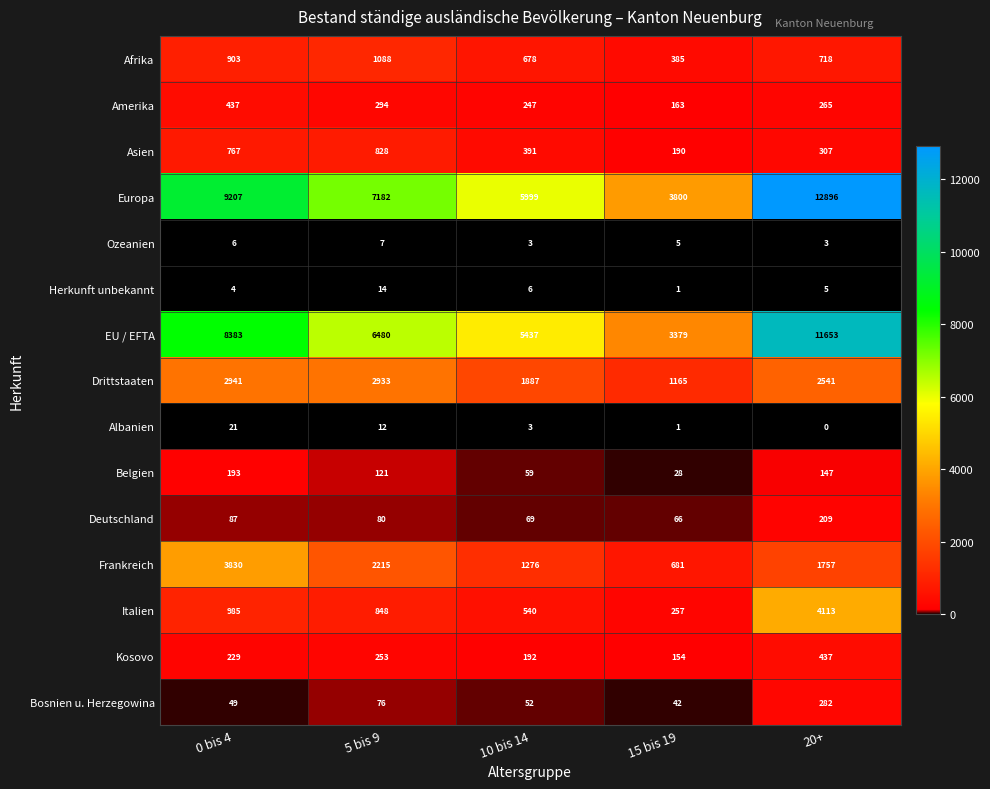

How many data points in Drittstaaten are less than 2541?

2